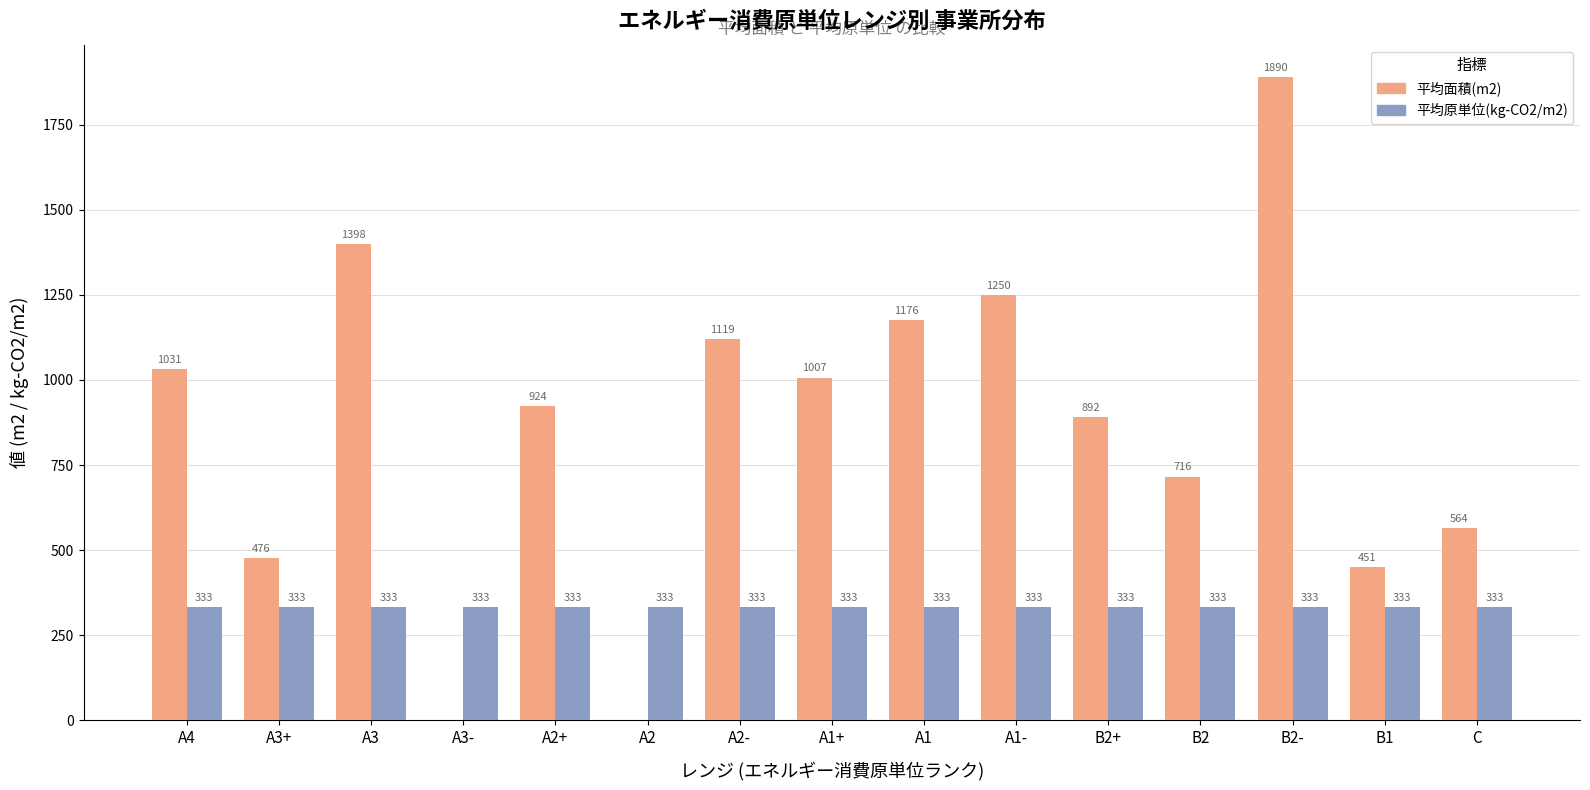

Which series changed the most between A2+ and A1-?

平均面積(m2)